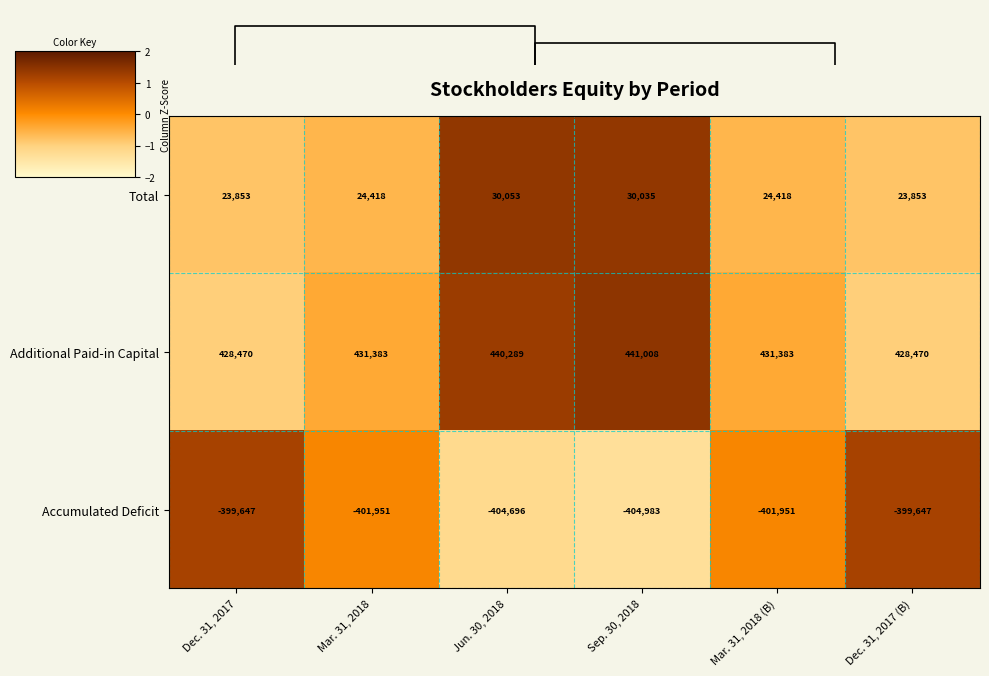

Which label corresponds to the smallest value in the chart?

Sep. 30, 2018